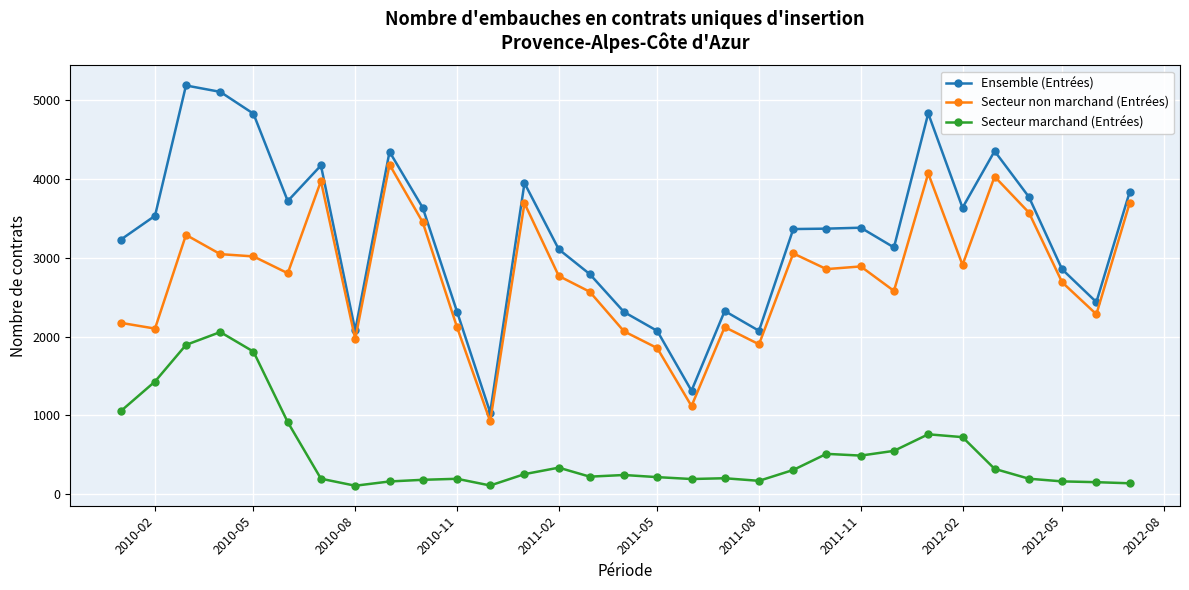

Is this an area chart (filled region under the line)?

No